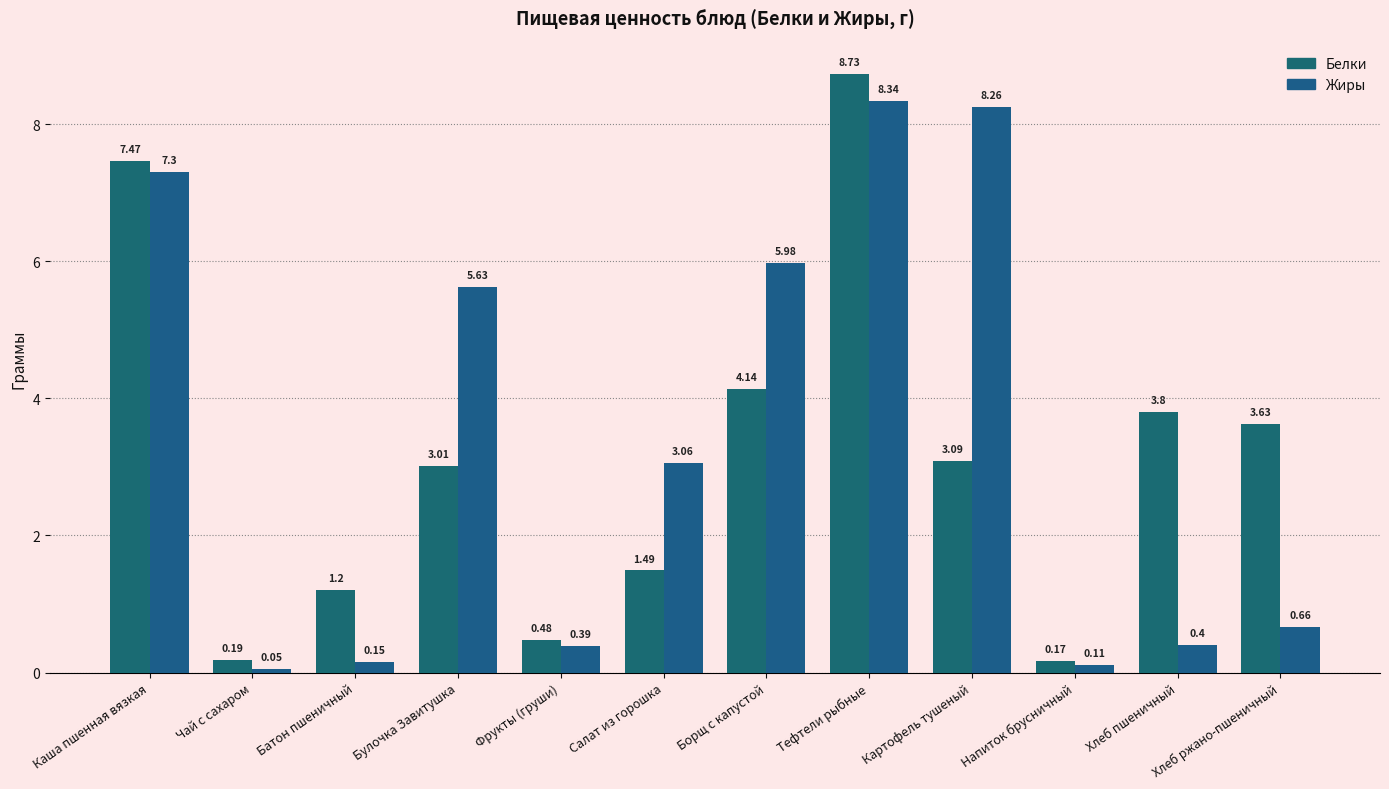

How many data points does each series have?

12